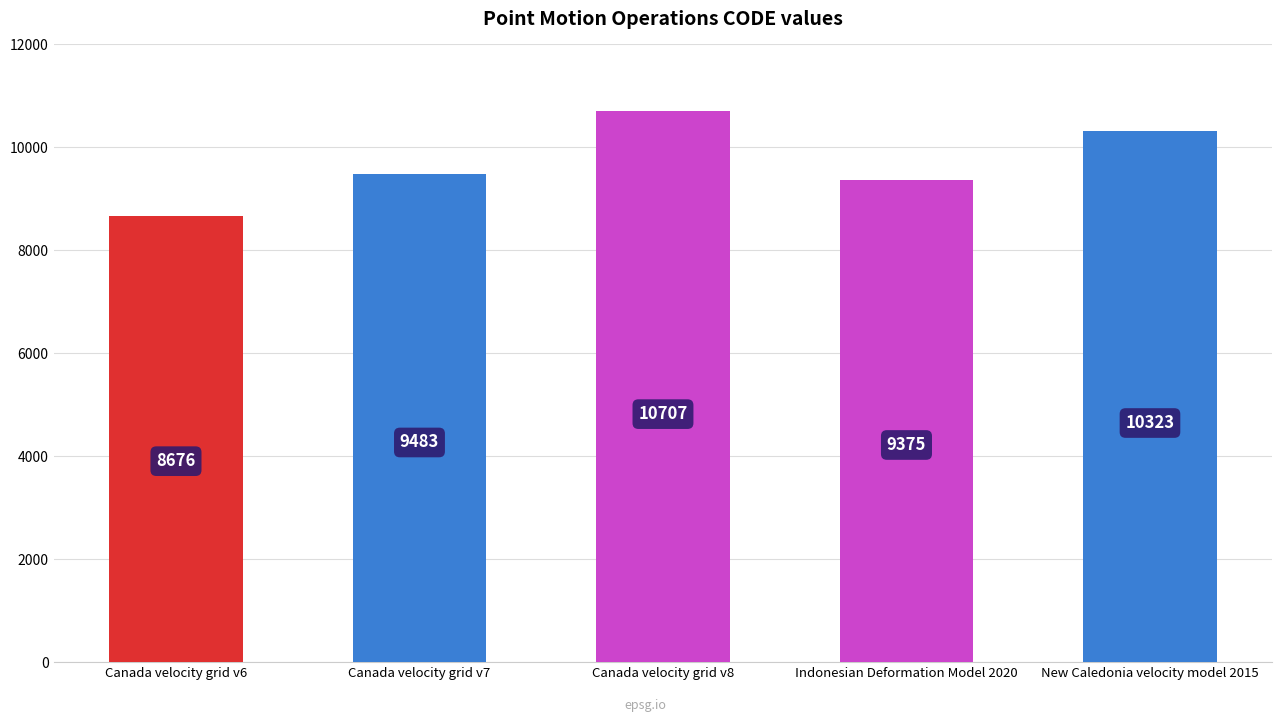

Is it true that the value at Canada velocity grid v6 is 8676?

True